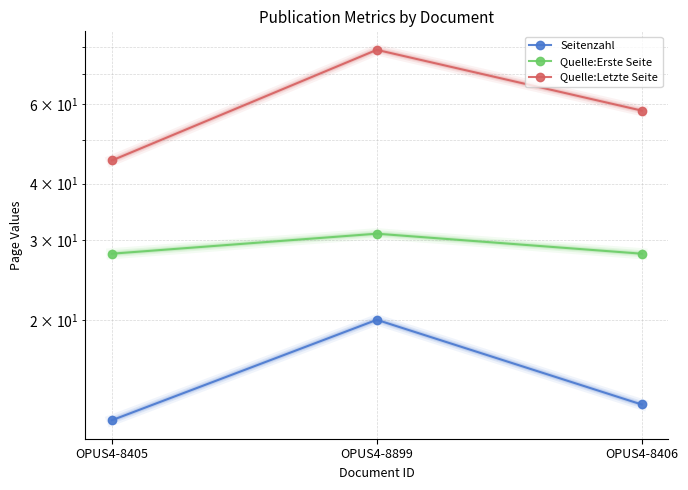

What is the difference between the maximum and minimum values in the Seitenzahl series?

8